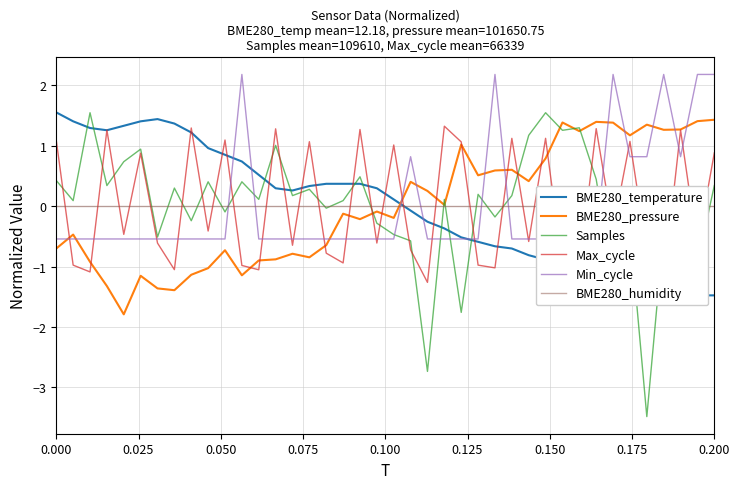

Does the chart display data point markers on the line(s)?

No